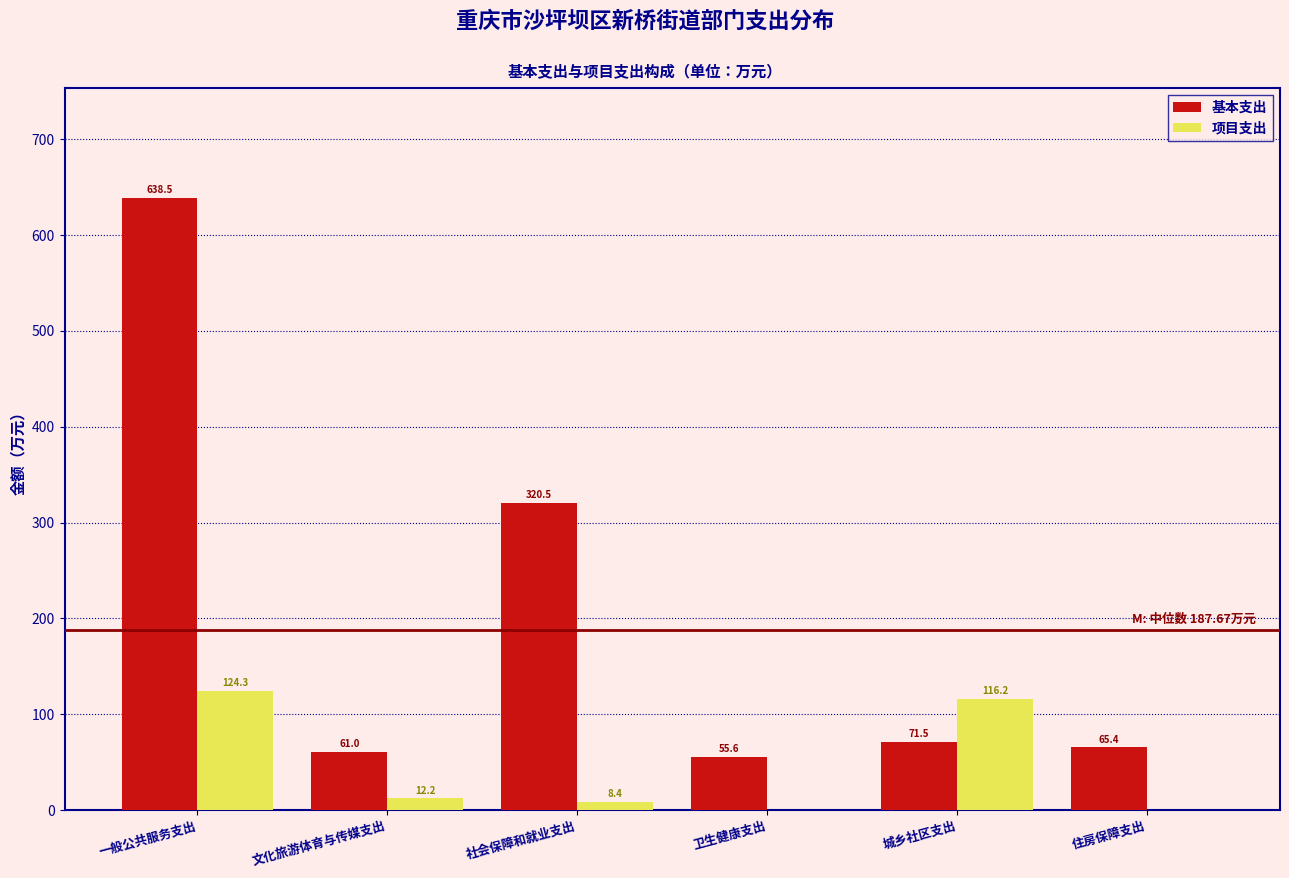

Reading right to left, transcribe all the data shown in this chart.

基本支出: 住房保障支出=65.4	城乡社区支出=71.5	卫生健康支出=55.6	社会保障和就业支出=320.5	文化旅游体育与传媒支出=61.0	一般公共服务支出=638.5
项目支出: 住房保障支出=0.0	城乡社区支出=116.2	卫生健康支出=0.0	社会保障和就业支出=8.4	文化旅游体育与传媒支出=12.2	一般公共服务支出=124.3